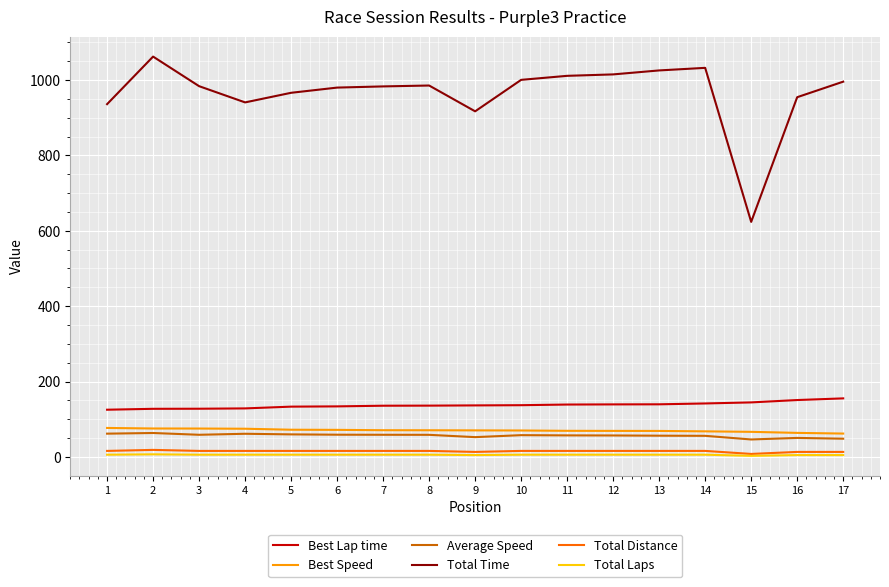

Which series has the widest spread of values?

Total Time